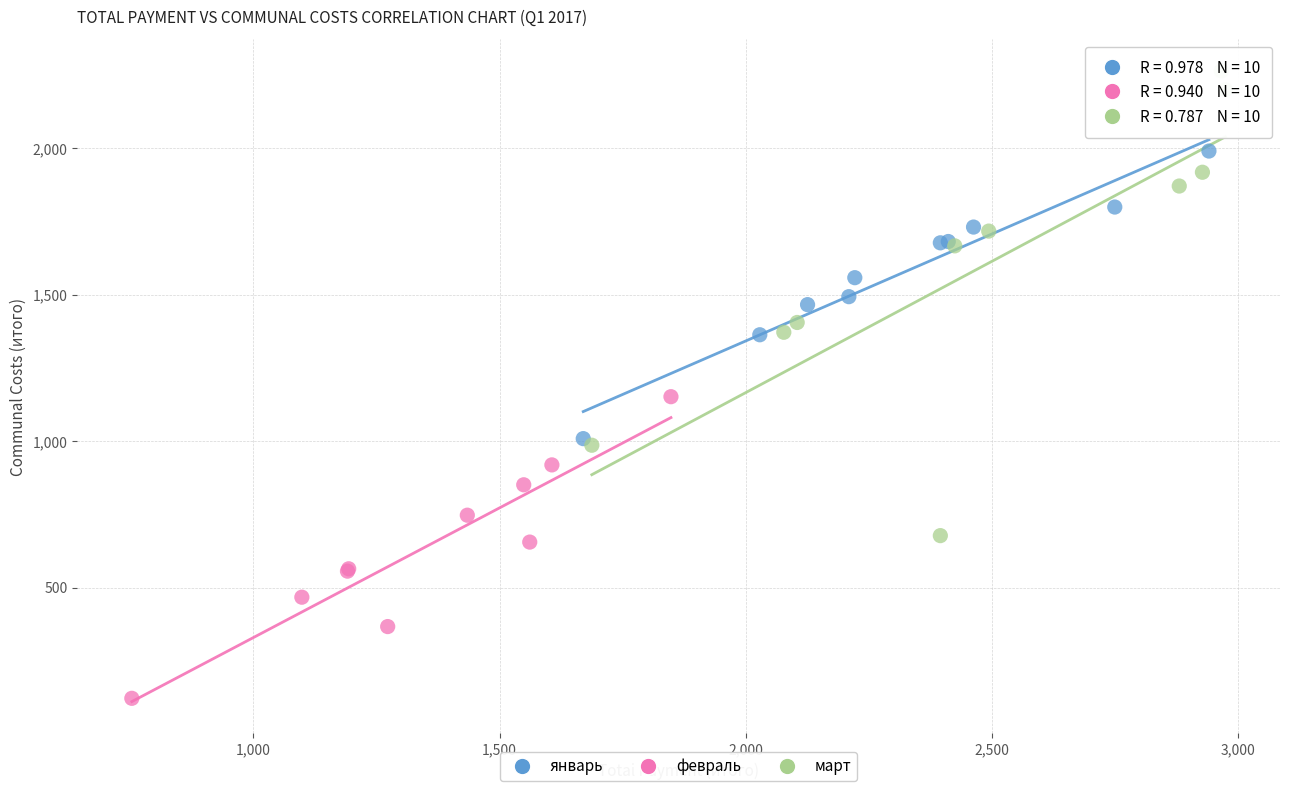

Which series contains the highest Y value?

март